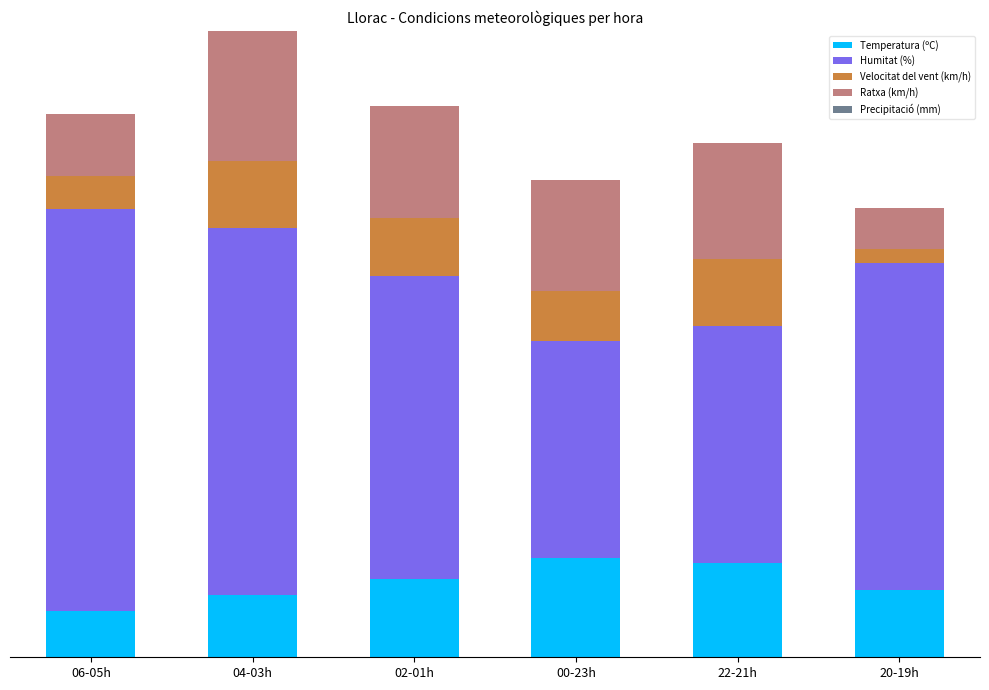

Are the bars horizontal?

No